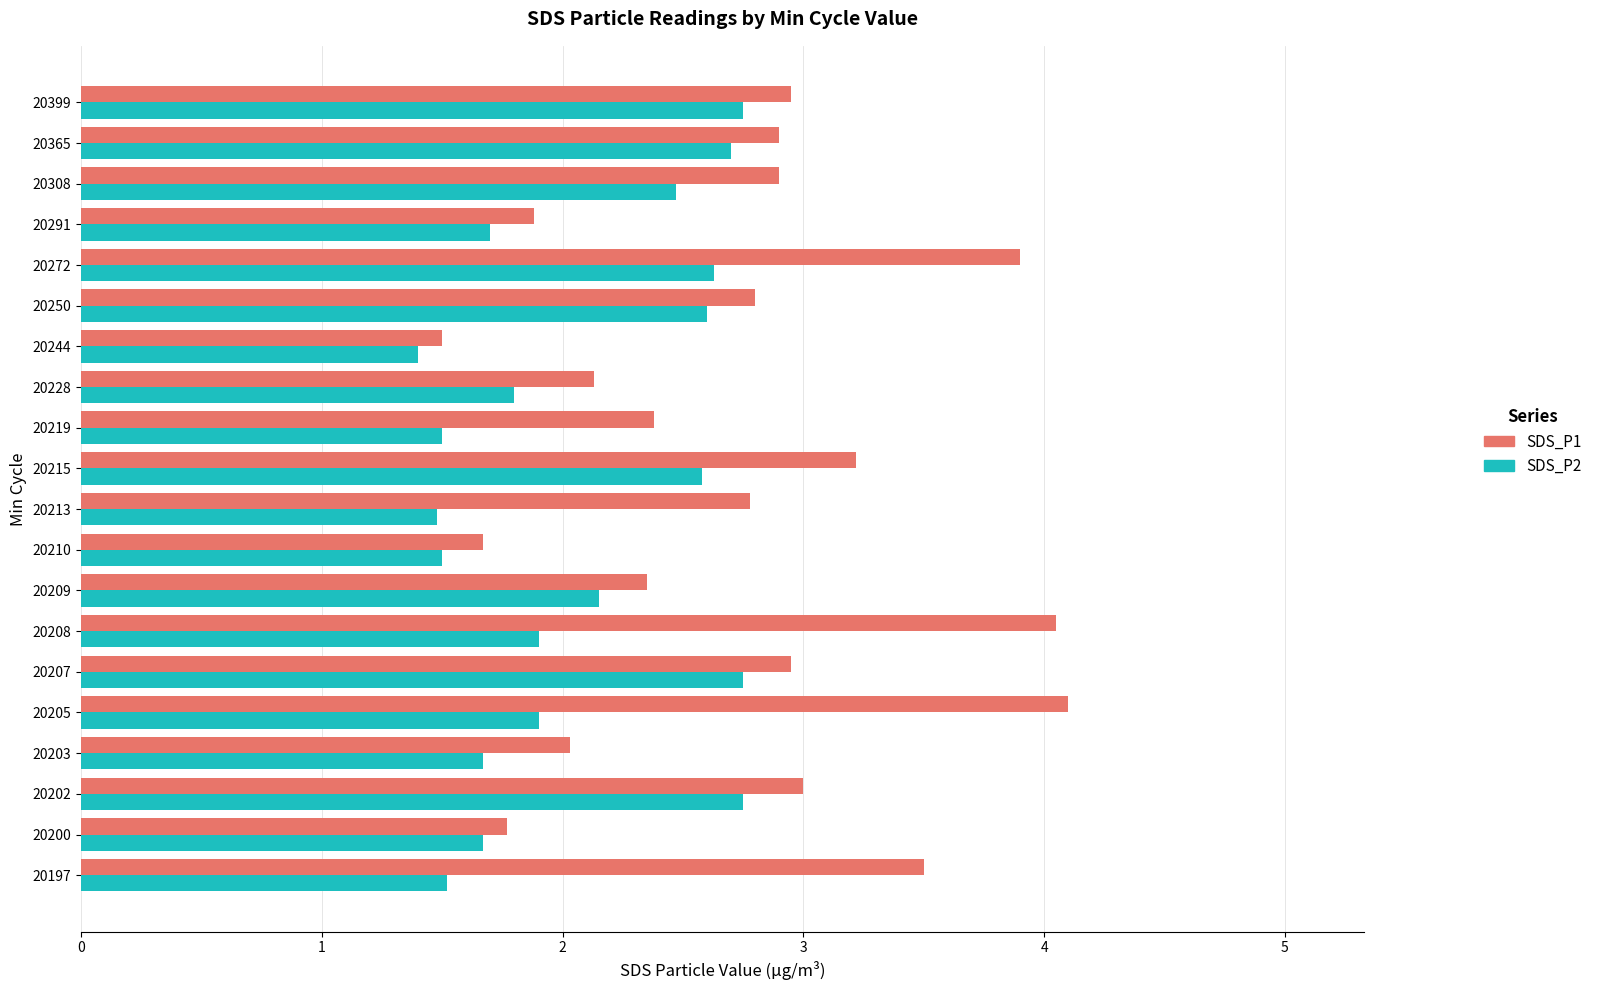

What is the difference between the maximum and second lowest values in the SDS_P1 series?

2.4